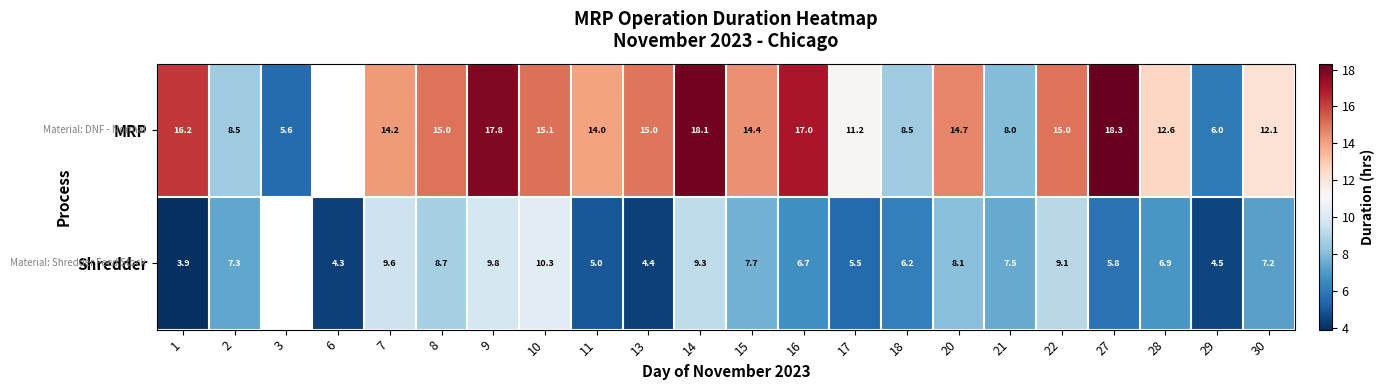

What is the total value across all series at 1?

20.1